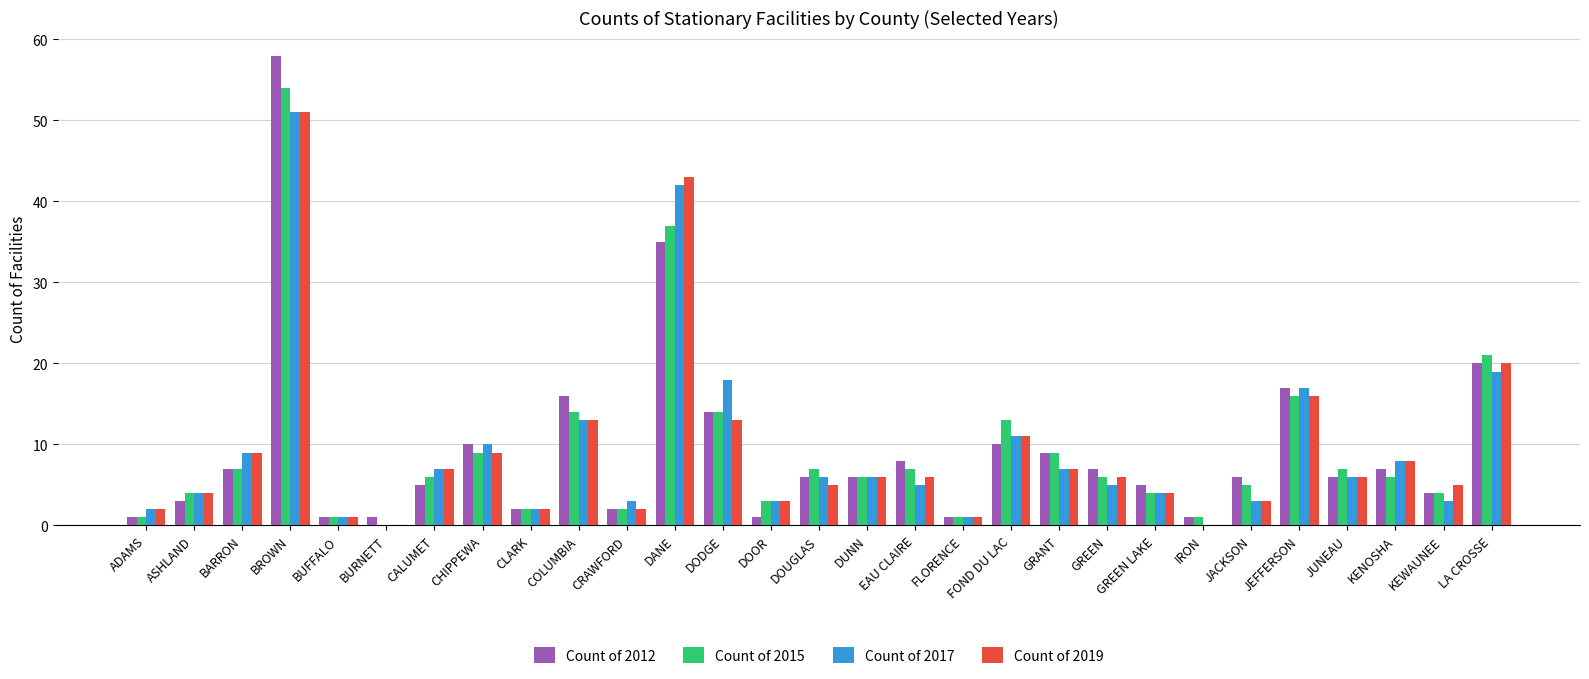

What is the highest value of the Count of 2019 series?

51